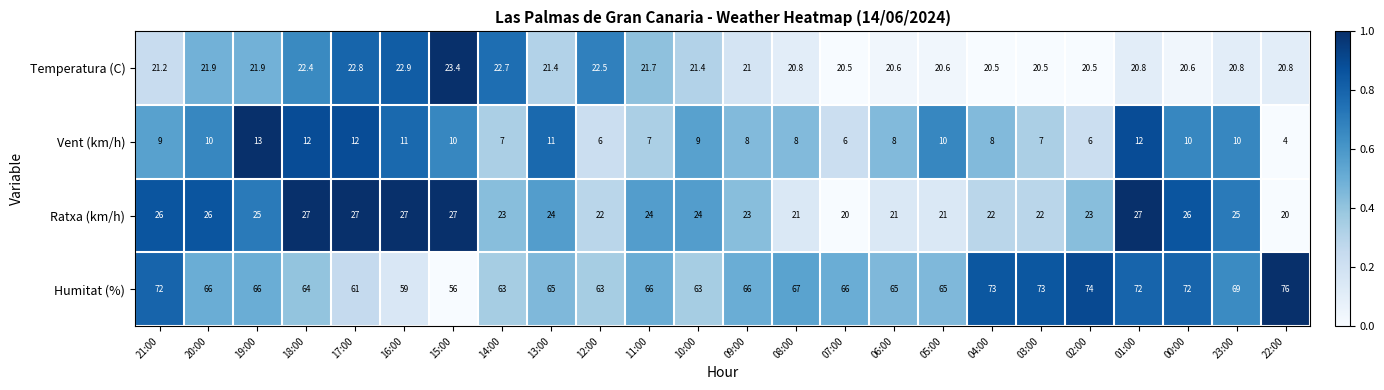

How many distinct data groups are displayed?

4